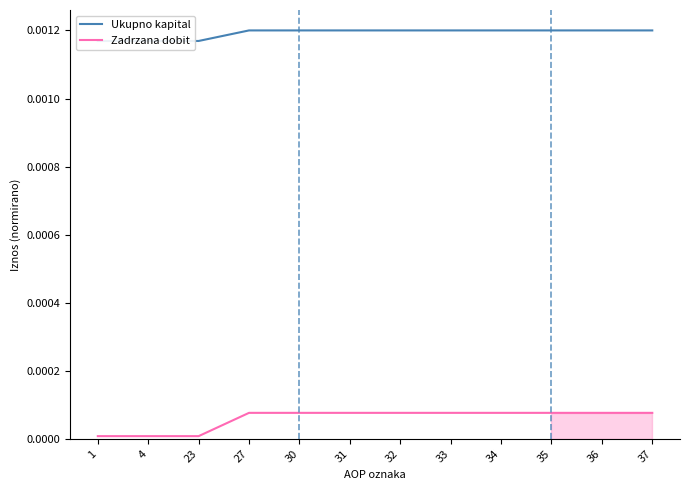

At 30, list the series in order from largest to smallest.

Ukupno kapital, Zadrzana dobit